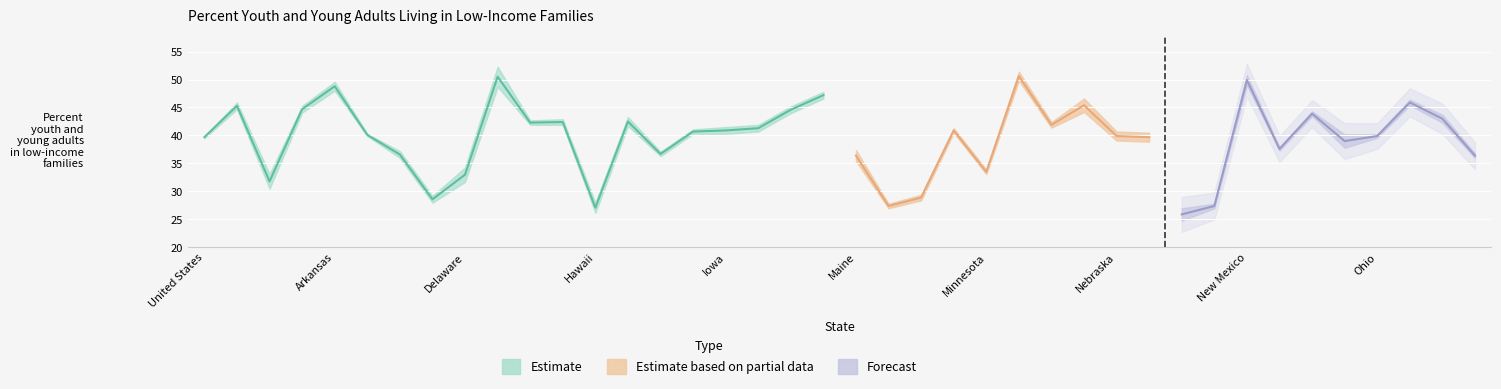

What is the label of the 3rd point from the right?

Oklahoma